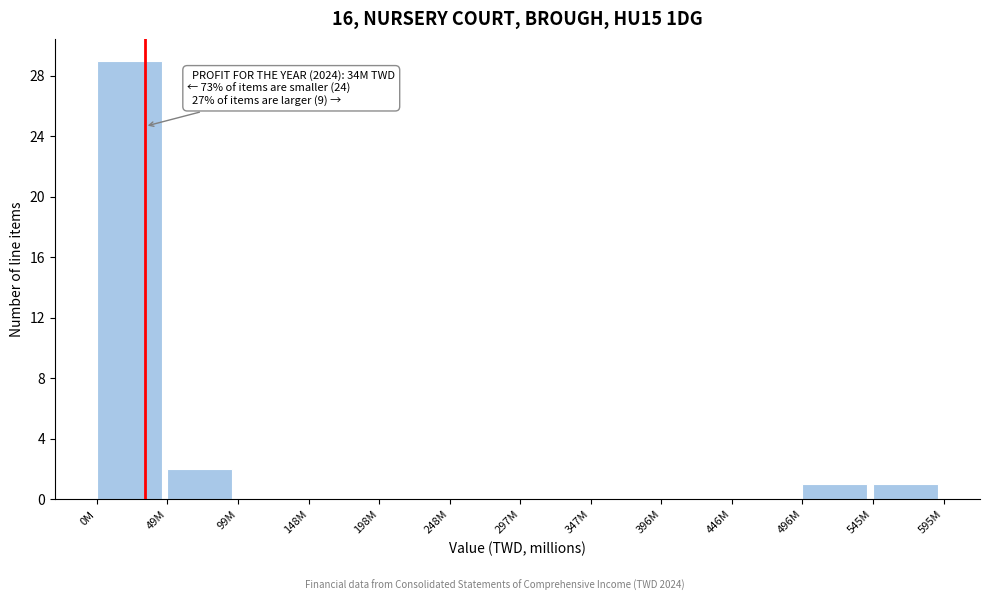

Reading left to right, list all the values displayed in this chart.

0M=29	49M=2	99M=0	148M=0	198M=0	248M=0	297M=0	347M=0	396M=0	446M=0	496M=1	545M=1